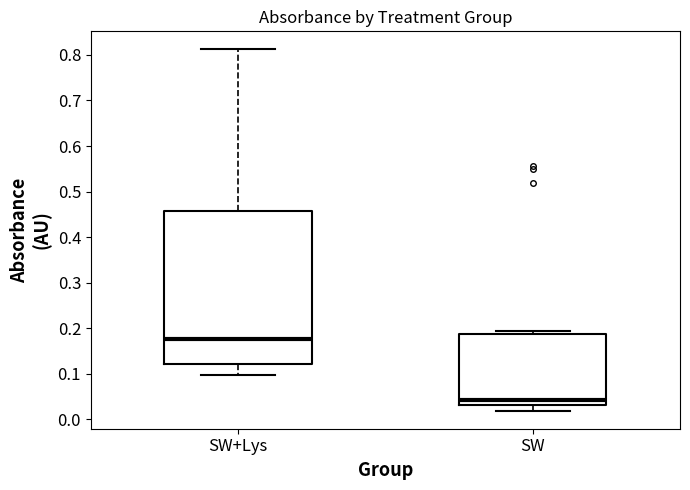

Which box's median line is the lowest?

SW